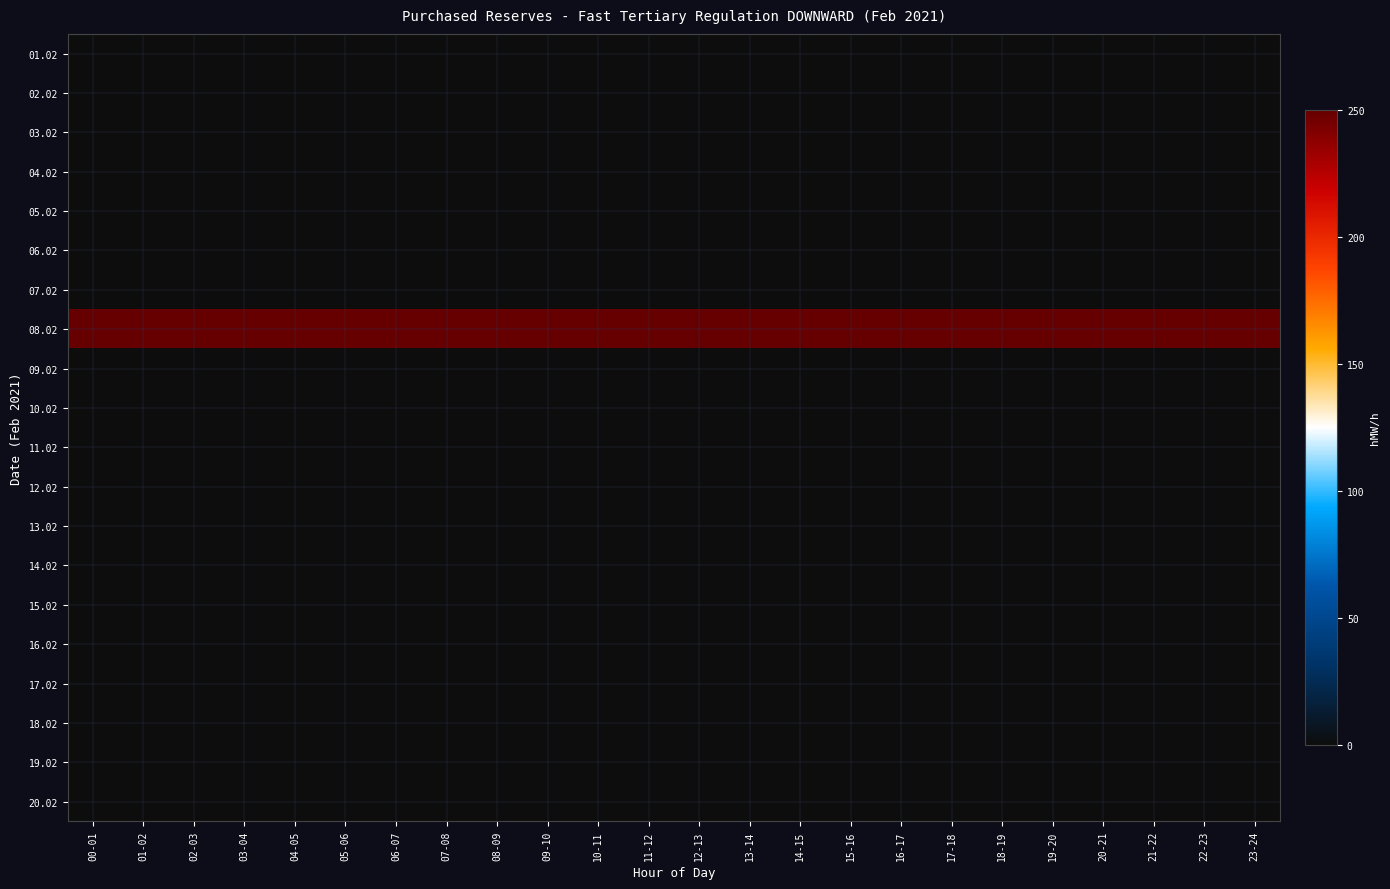

What is the total value across all series at 19-20?

250